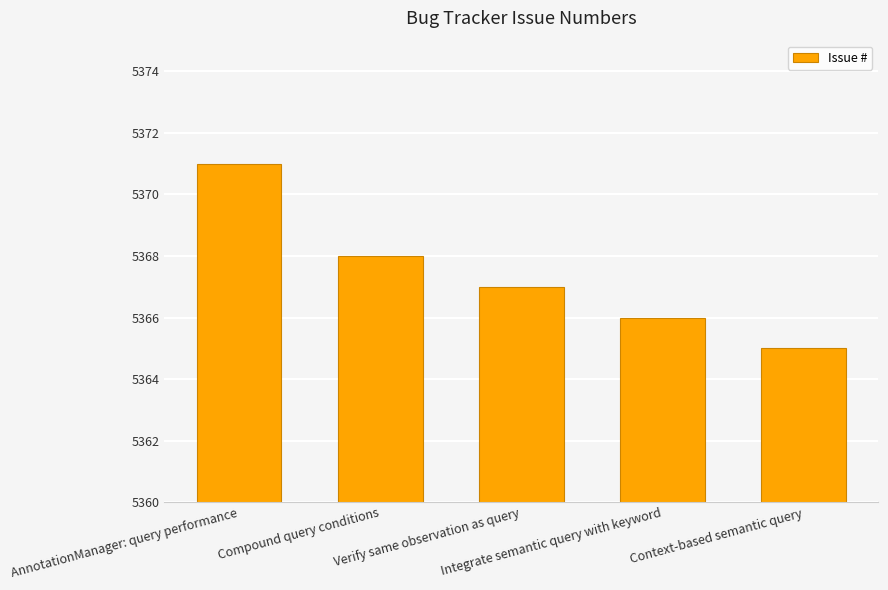

What is the minimum value shown in the chart?

5365